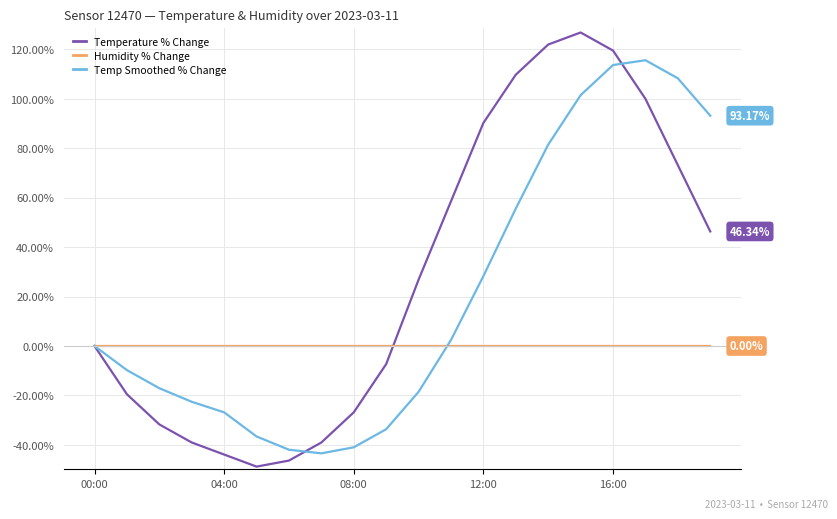

List the series in order of their overall mean, lowest first.

Humidity % Change, Temp Smoothed % Change, Temperature % Change